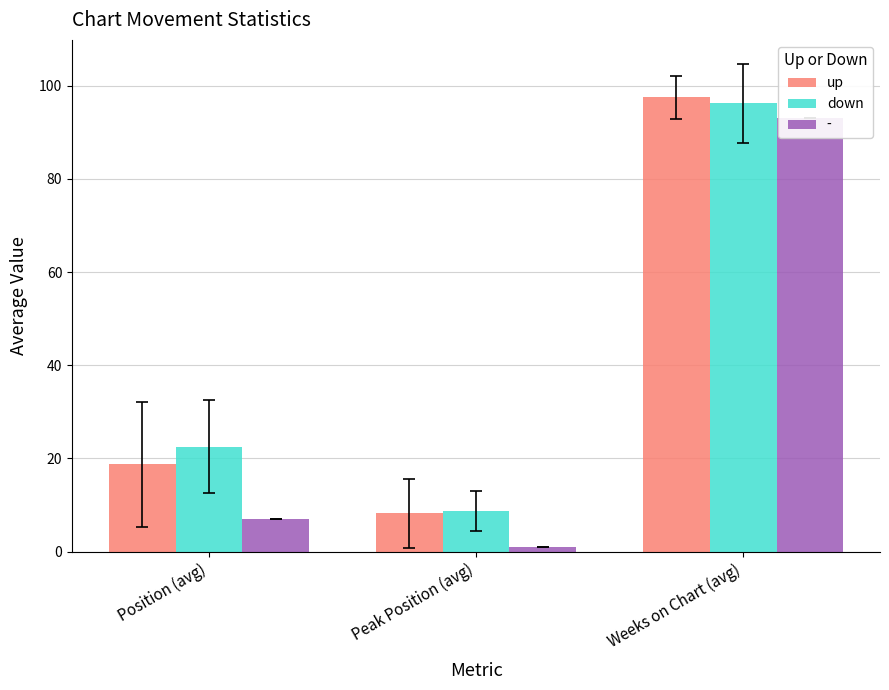

The value of up at Peak Position (avg) is 8.2. True or false?

True